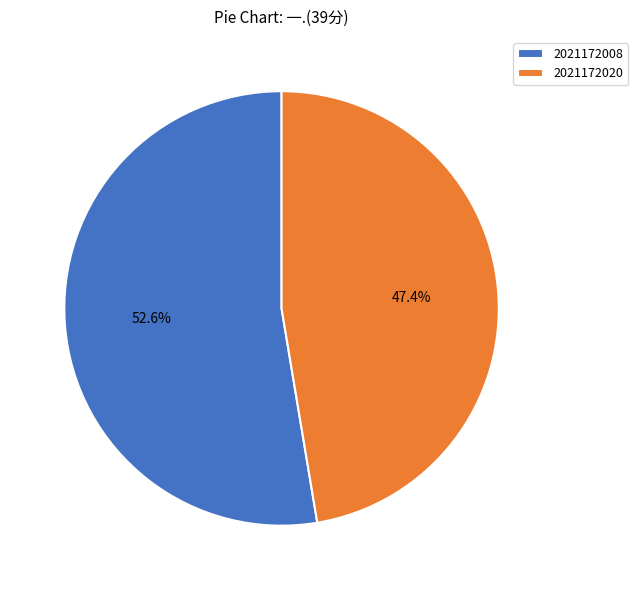

Is it true that 2021172008 is 53% of the pie?

True